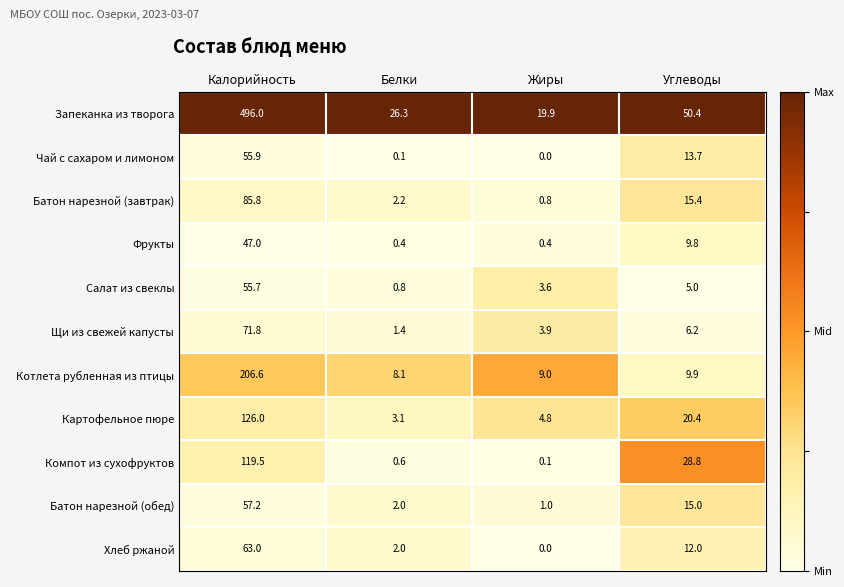

What is the sum of all Запеканка из творога values?

592.6